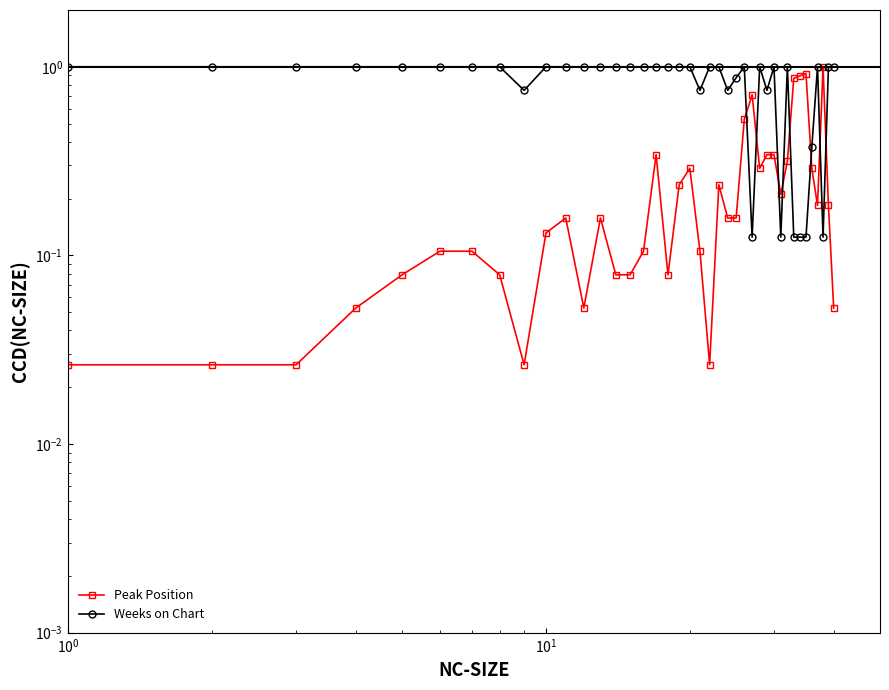

At how many categories does at least one series exceed 0?

40